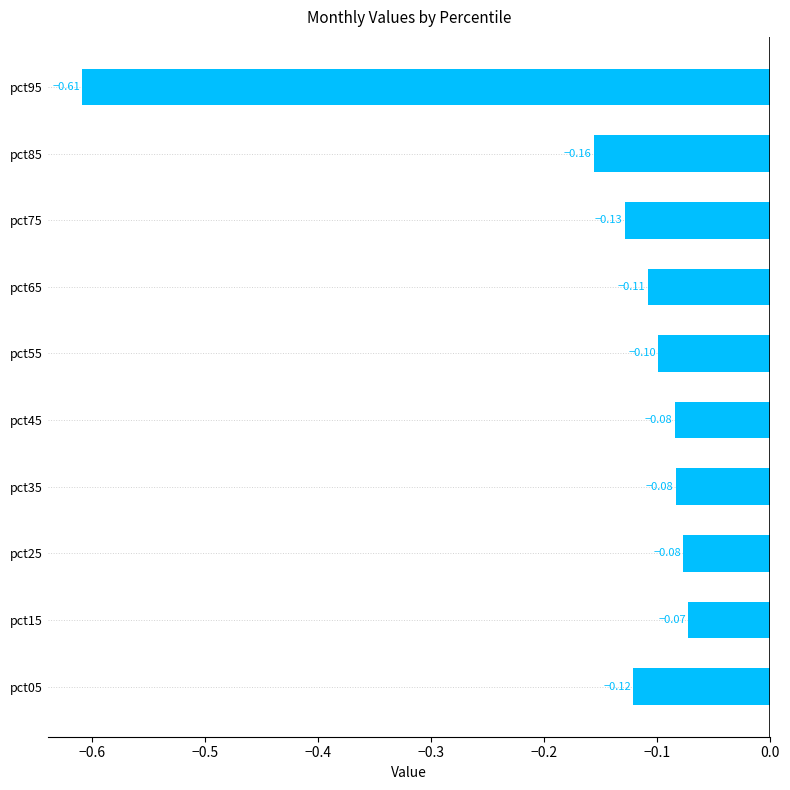

What is the difference between the maximum and minimum values?

0.5